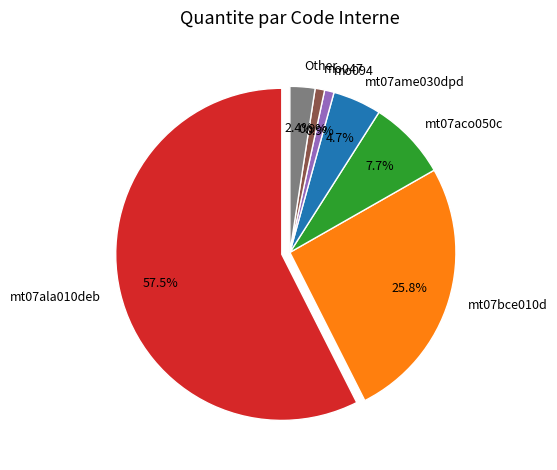

Is the sum of mo045 and mo092 greater than half?

No